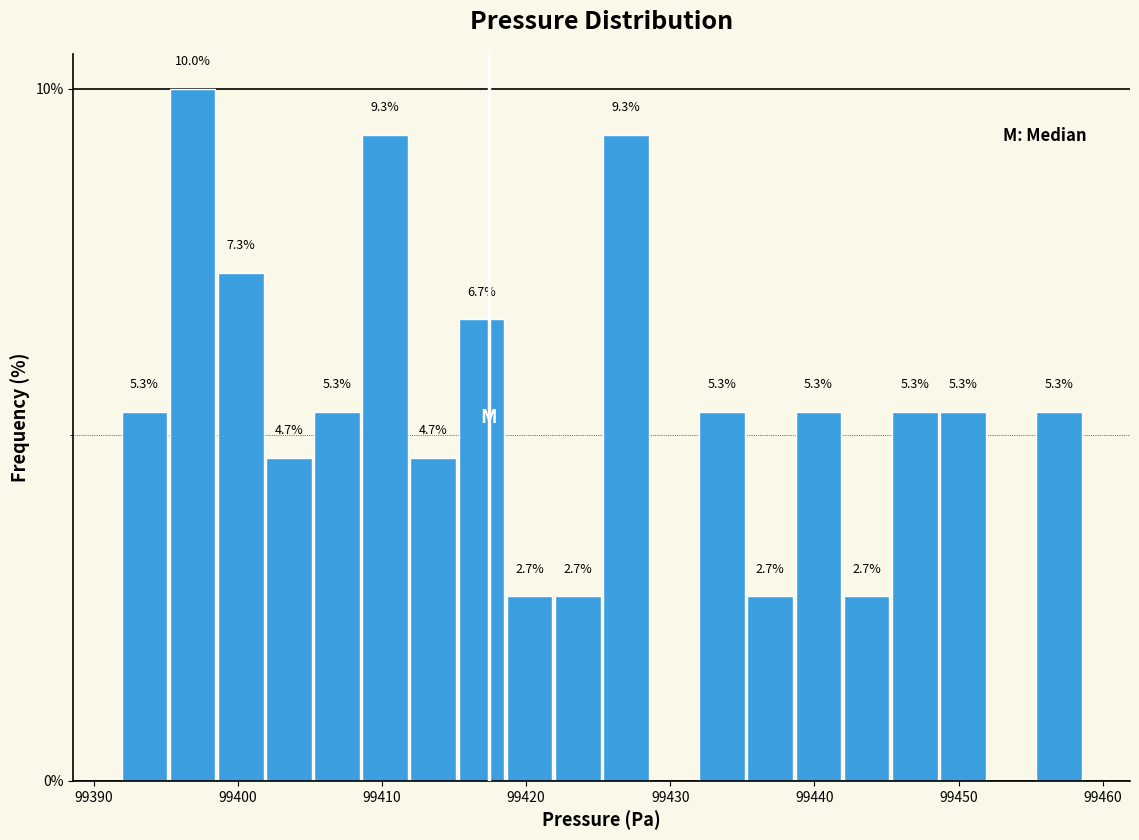

Around what value on the x-axis is the tallest bar? Give the approximate position of its centre, as read against the axis.

99397